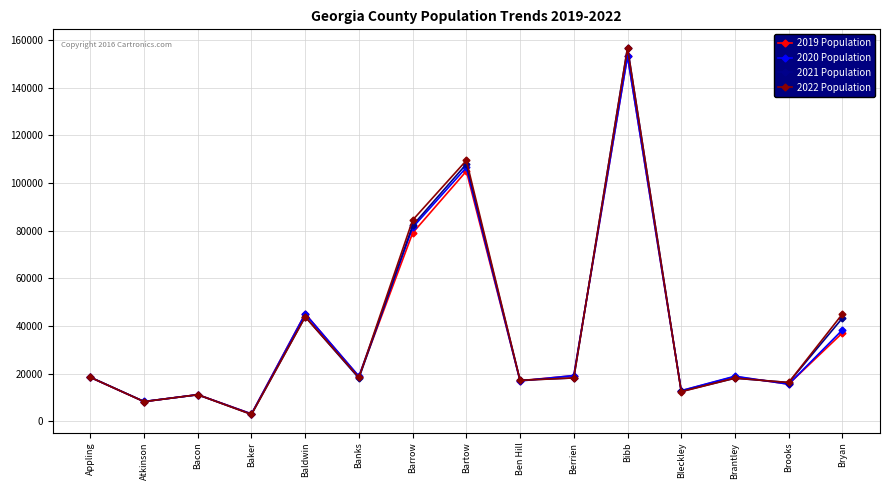

Which series has the widest spread of values?

2021 Population